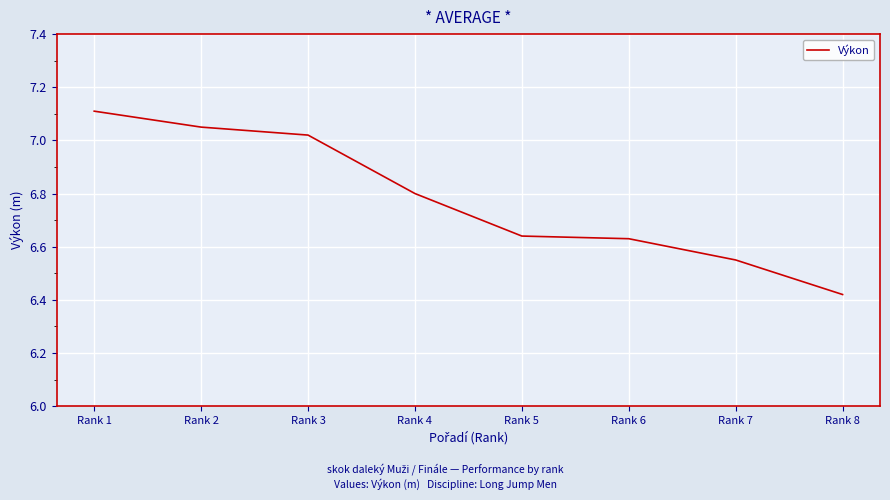

What is the difference between the maximum and second lowest values?

0.6